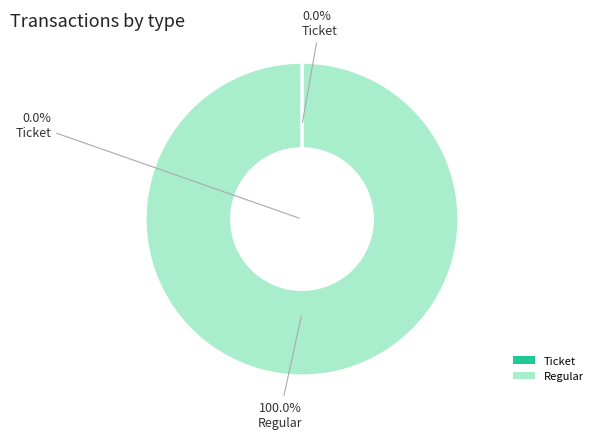

The Ticket slice represents 0% of the pie. True or false?

True